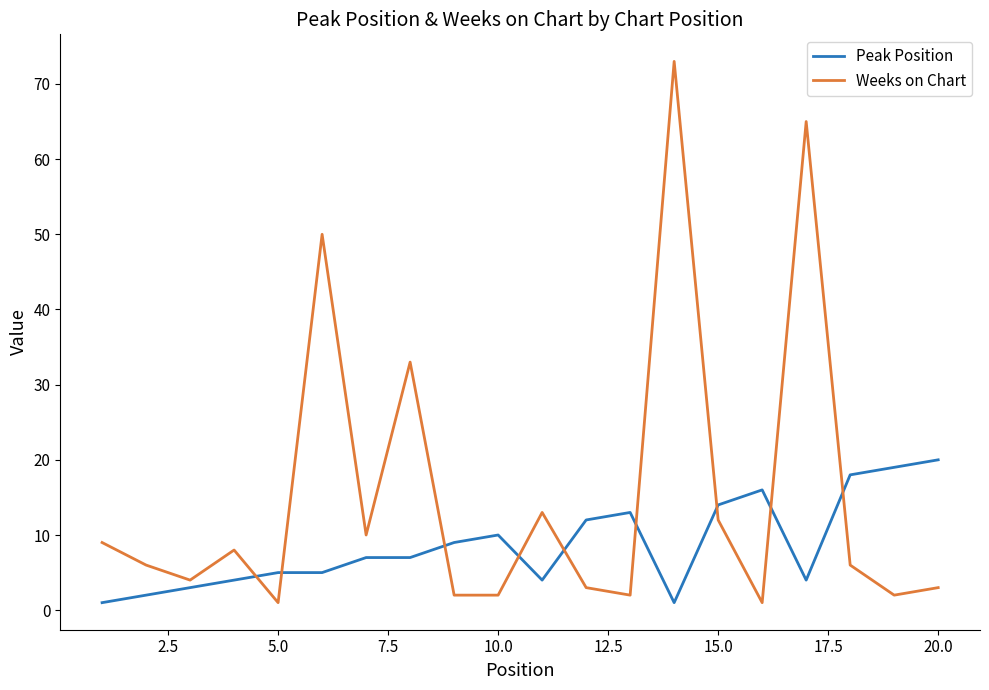

What is the greatest value displayed?

73